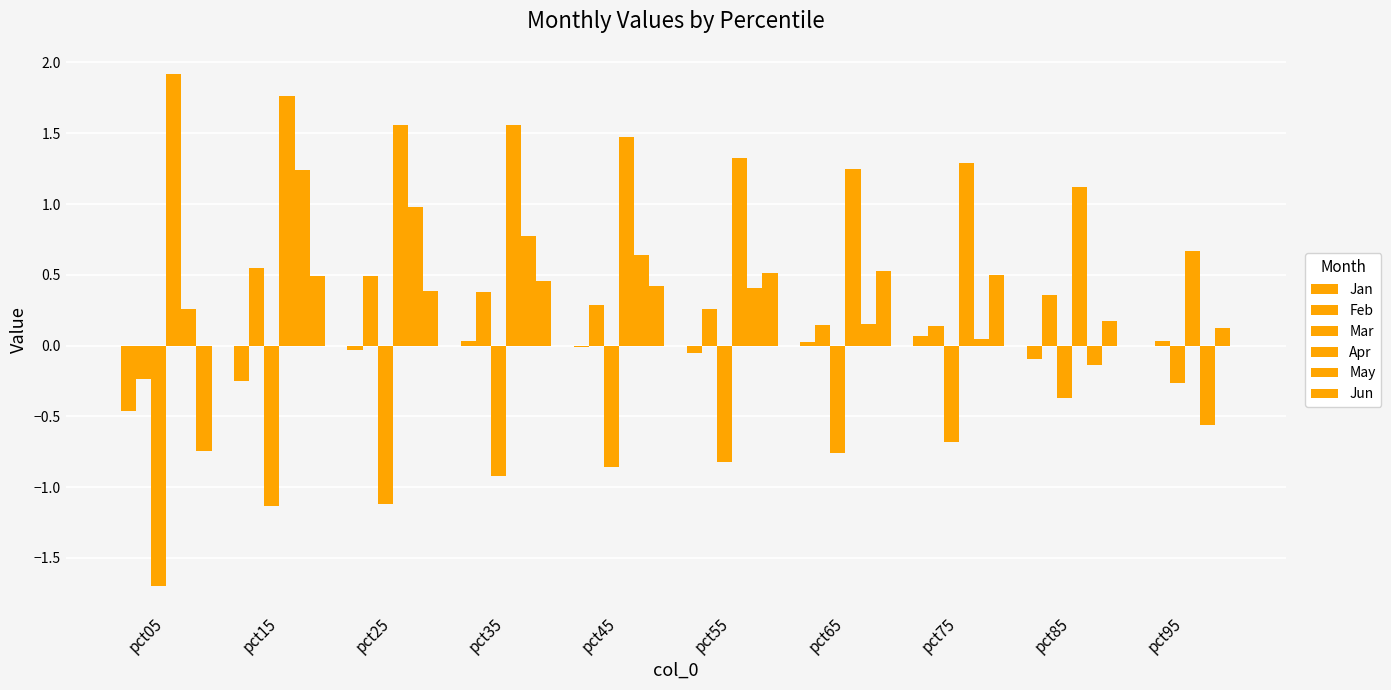

Which series changed the most between pct35 and pct65?

May